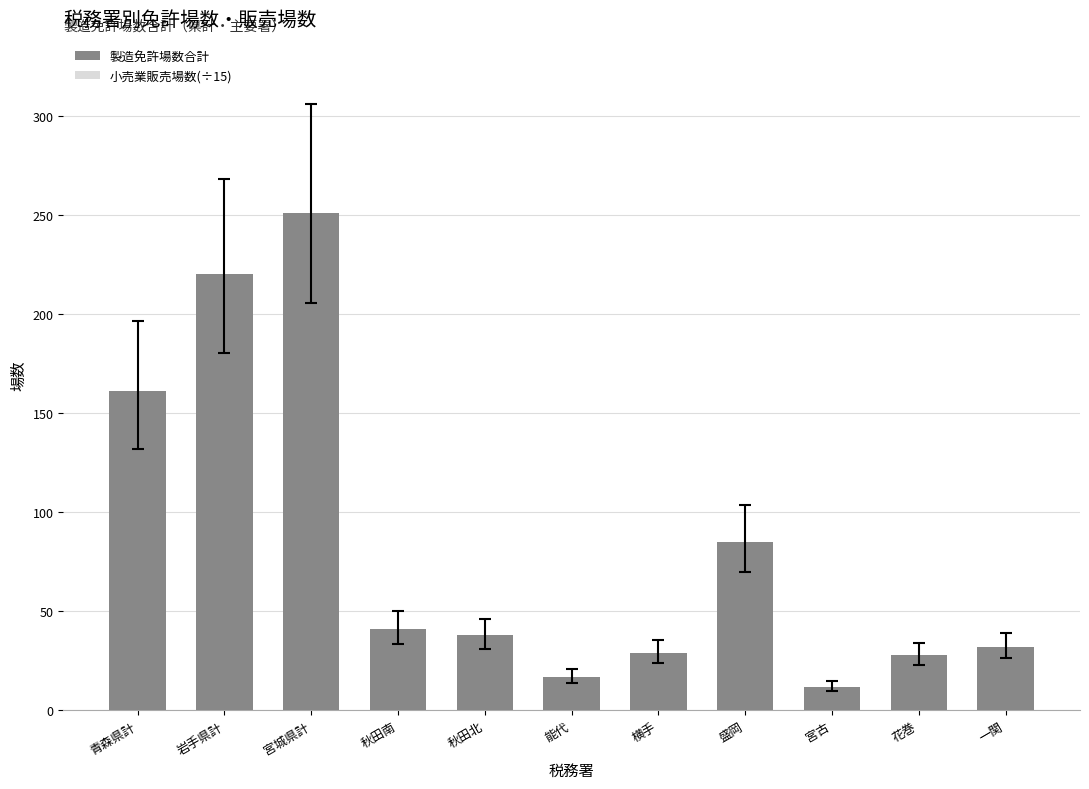

At 秋田南, list the series in order from smallest to largest.

小売業販売場数(÷15), 製造免許場数合計